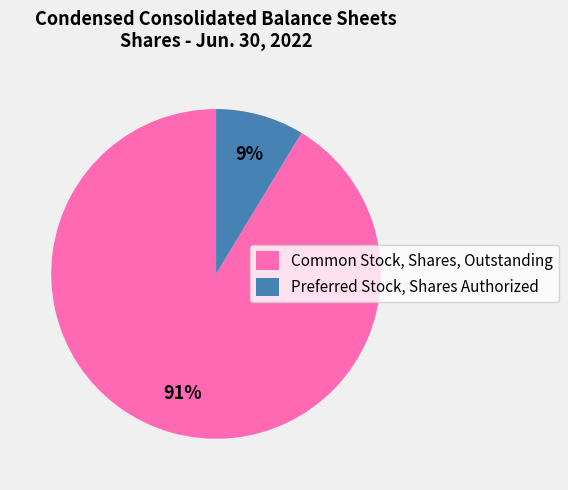

How many segments does this pie chart have?

2